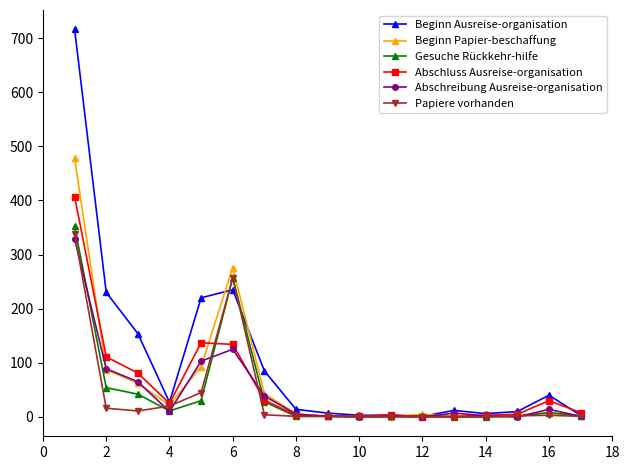

How many lines are shown in the chart?

6